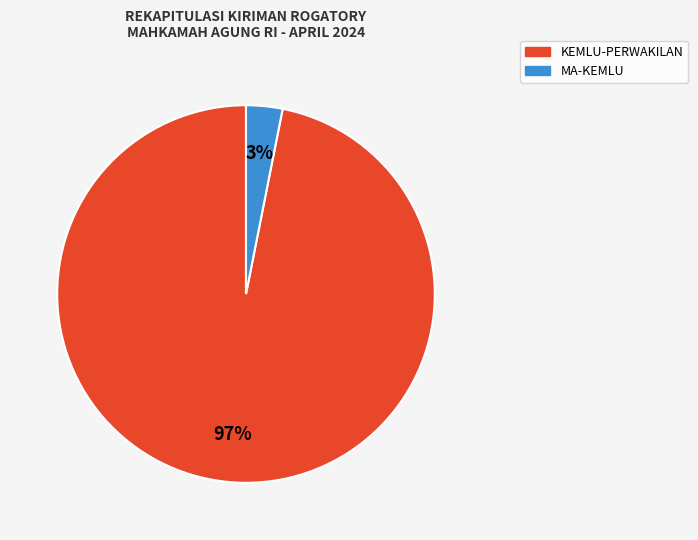

Which has a higher value, KEMLU-PERWAKILAN or MA-KEMLU?

KEMLU-PERWAKILAN